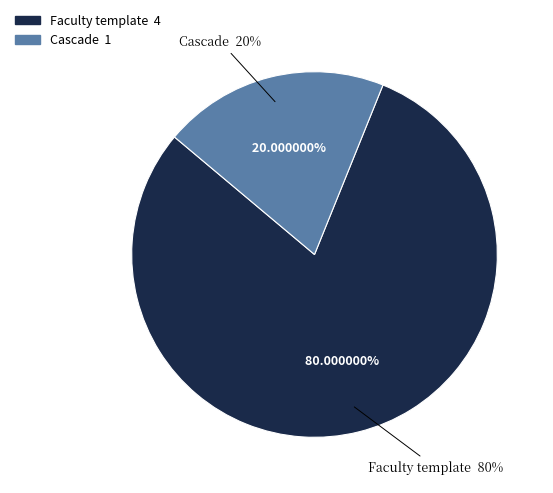

To the nearest percent, what is the average slice percentage?

50%